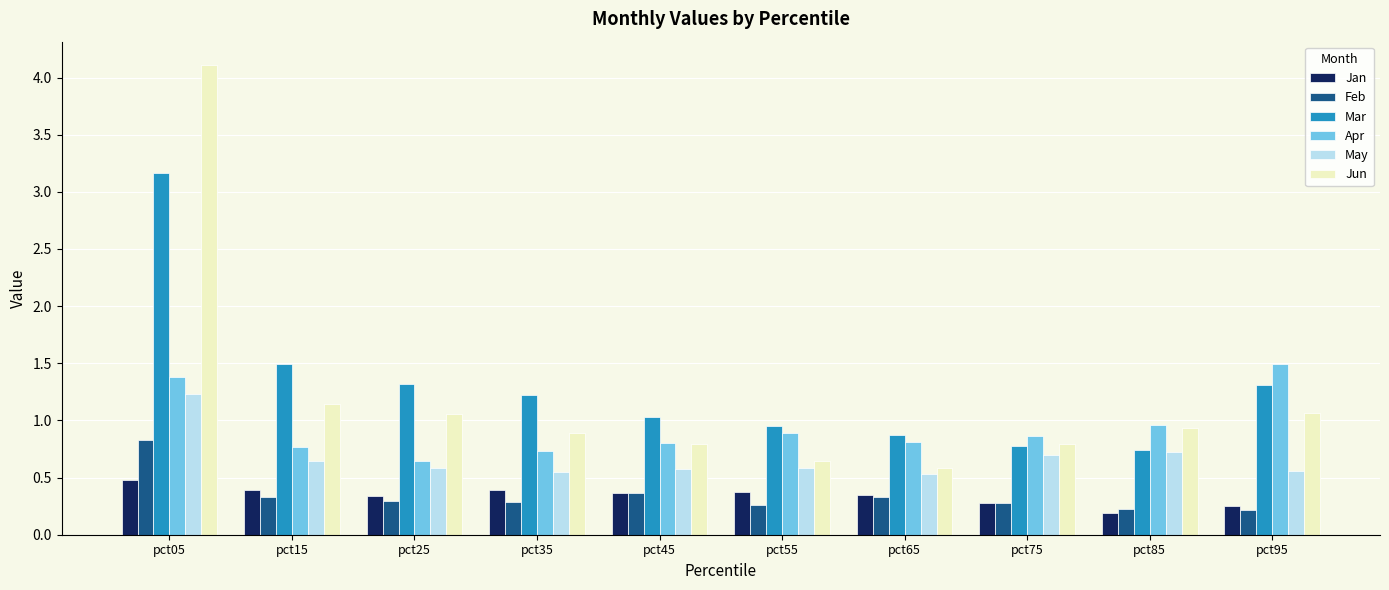

At how many categories does at least one series exceed 0?

10